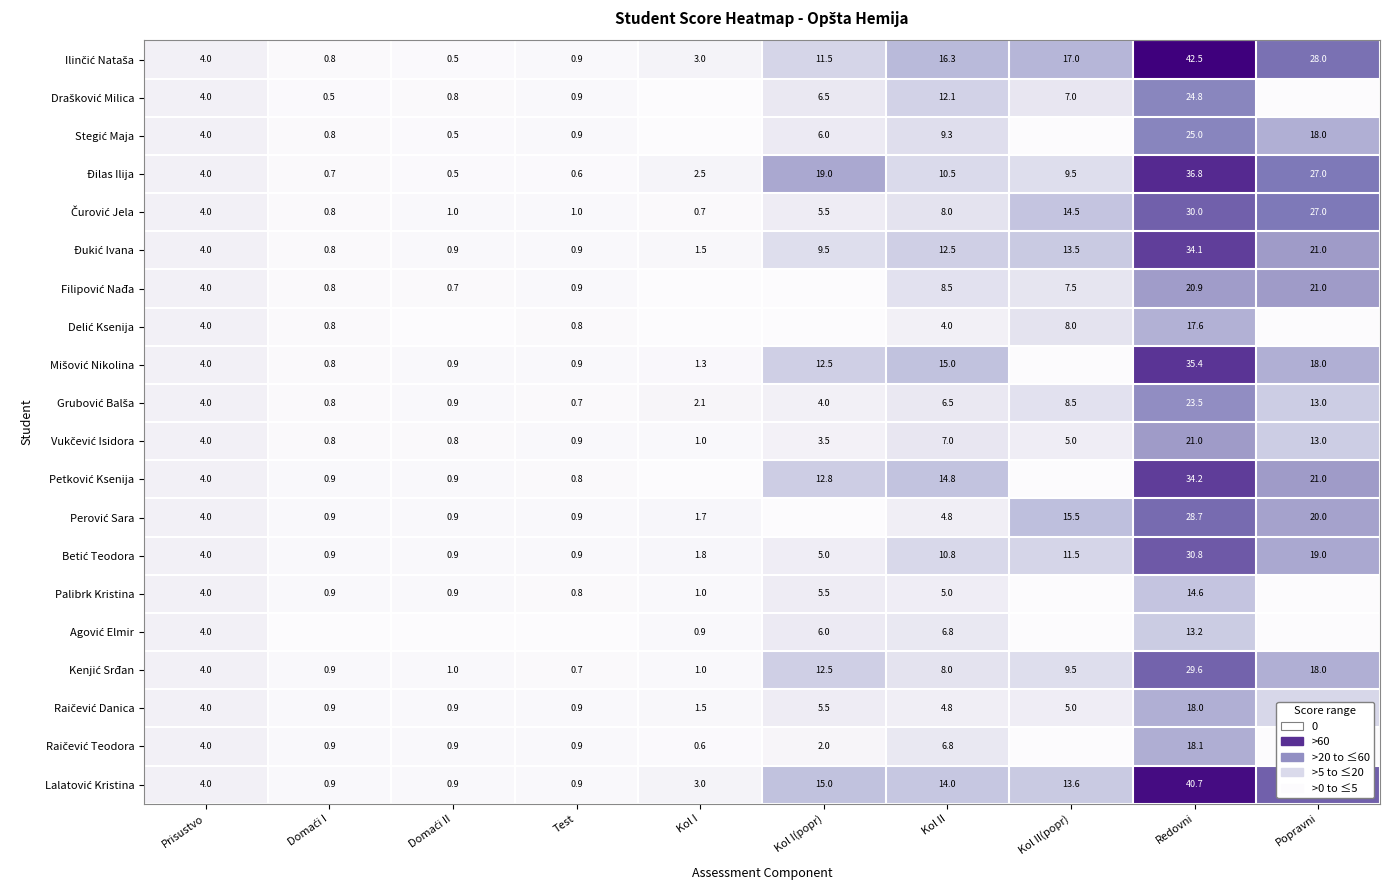

What is the spread (max minus min) of values at Kol II?

12.3